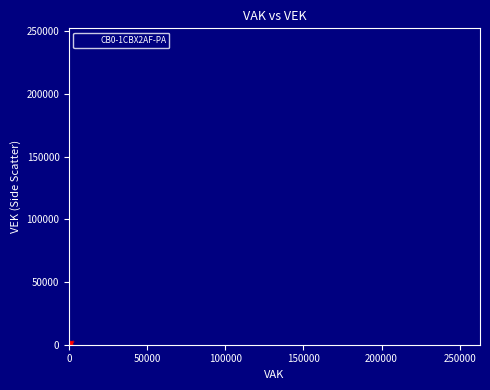

What Y value in the scatter plot is closest to 120158?

205740.5